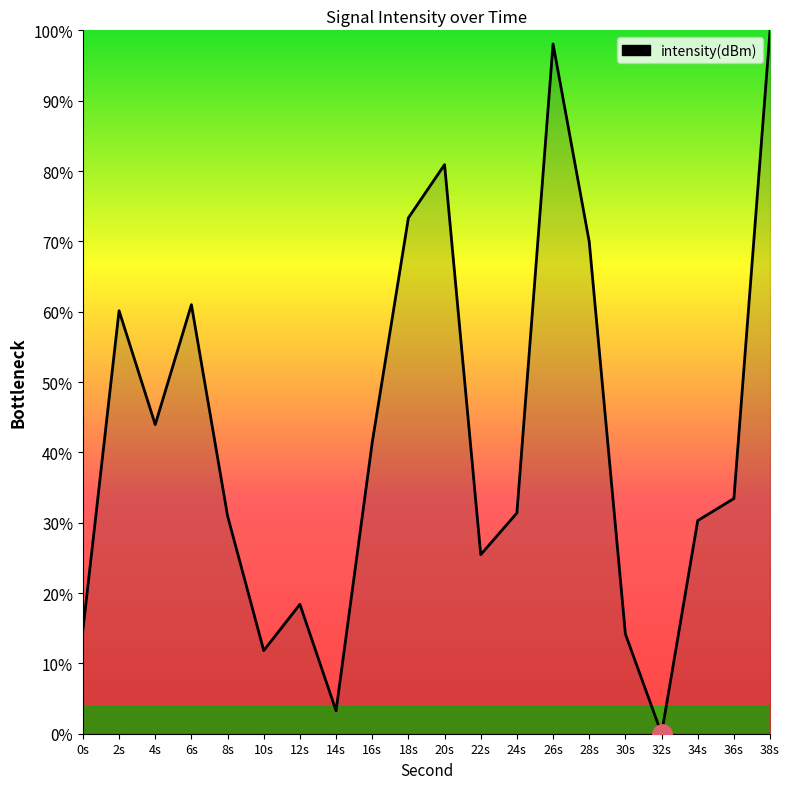

Where does the data first go above 33?

2s